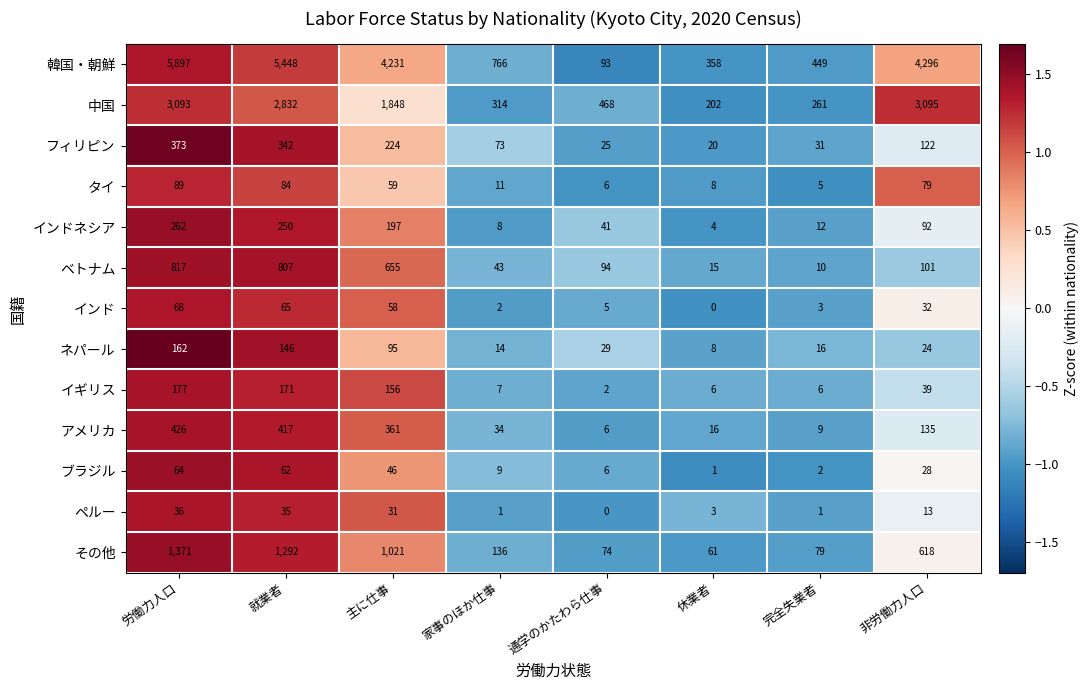

At which label does フィリピン first exceed 122?

労働力人口